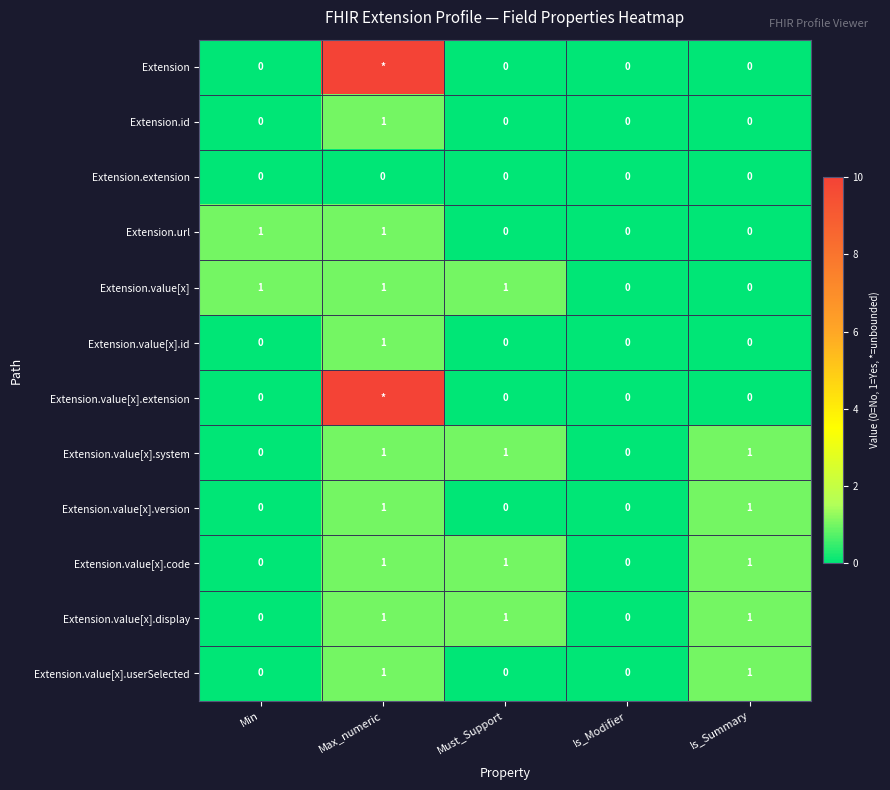

What is the total value across all series at Is_Summary?

5